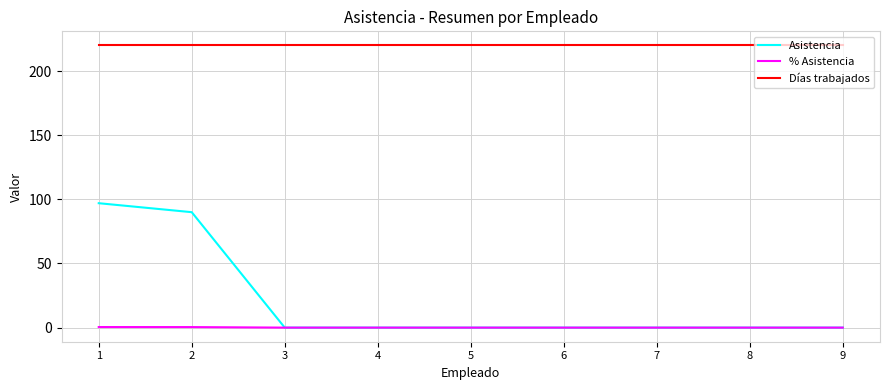

Is the value of Días trabajados at 1 greater than the value of % Asistencia at 9?

Yes